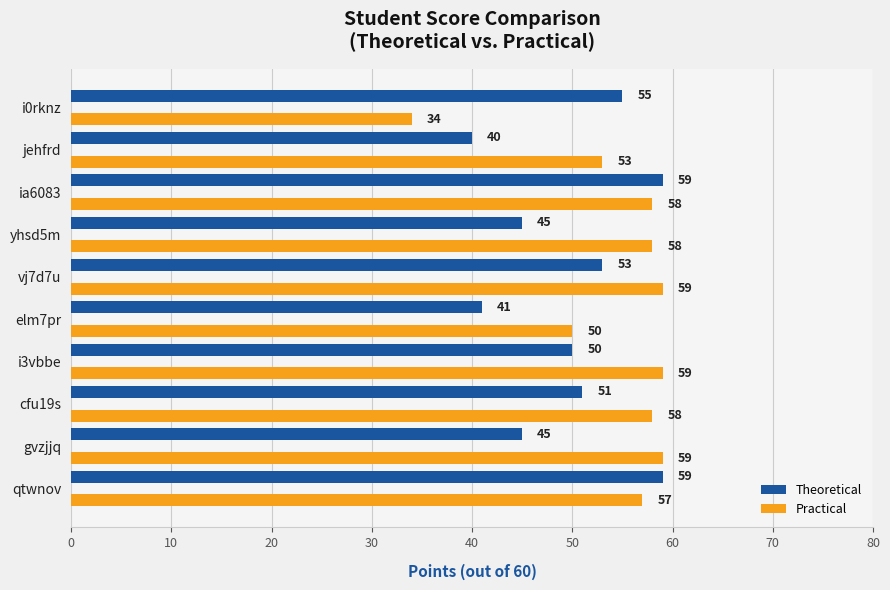

What is the maximum value for Theoretical?

59